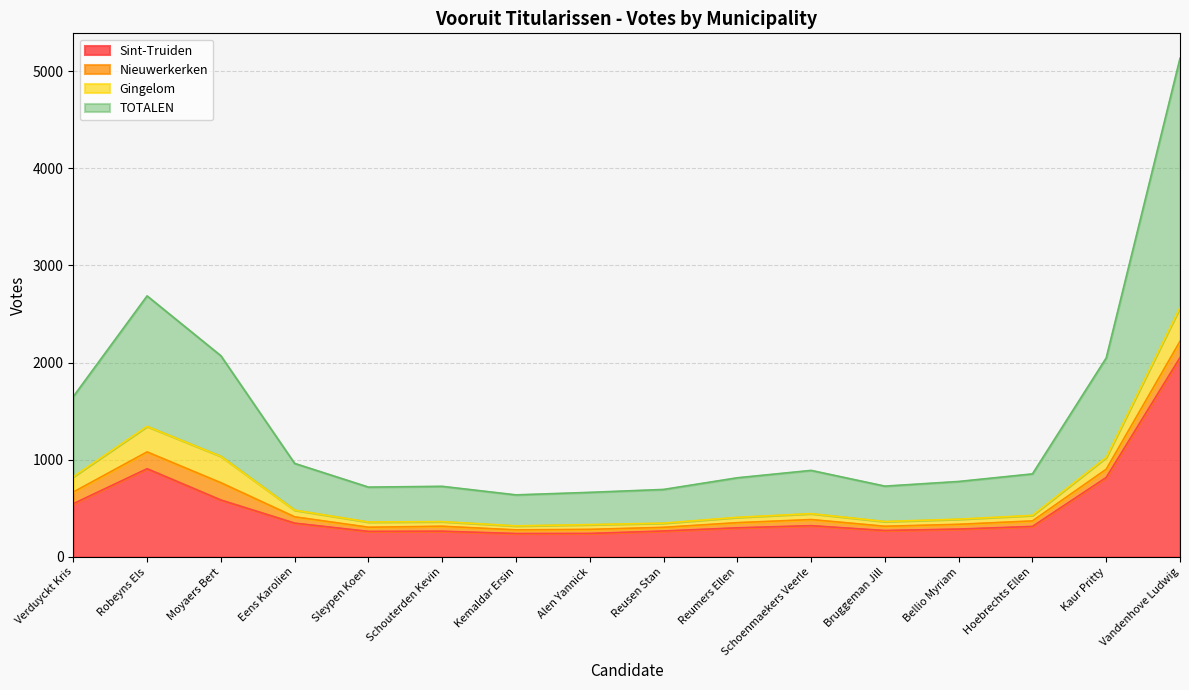

Is the value of Sint-Truiden at Kemaldar Ersin greater than the value of TOTALEN at Alen Yannick?

No